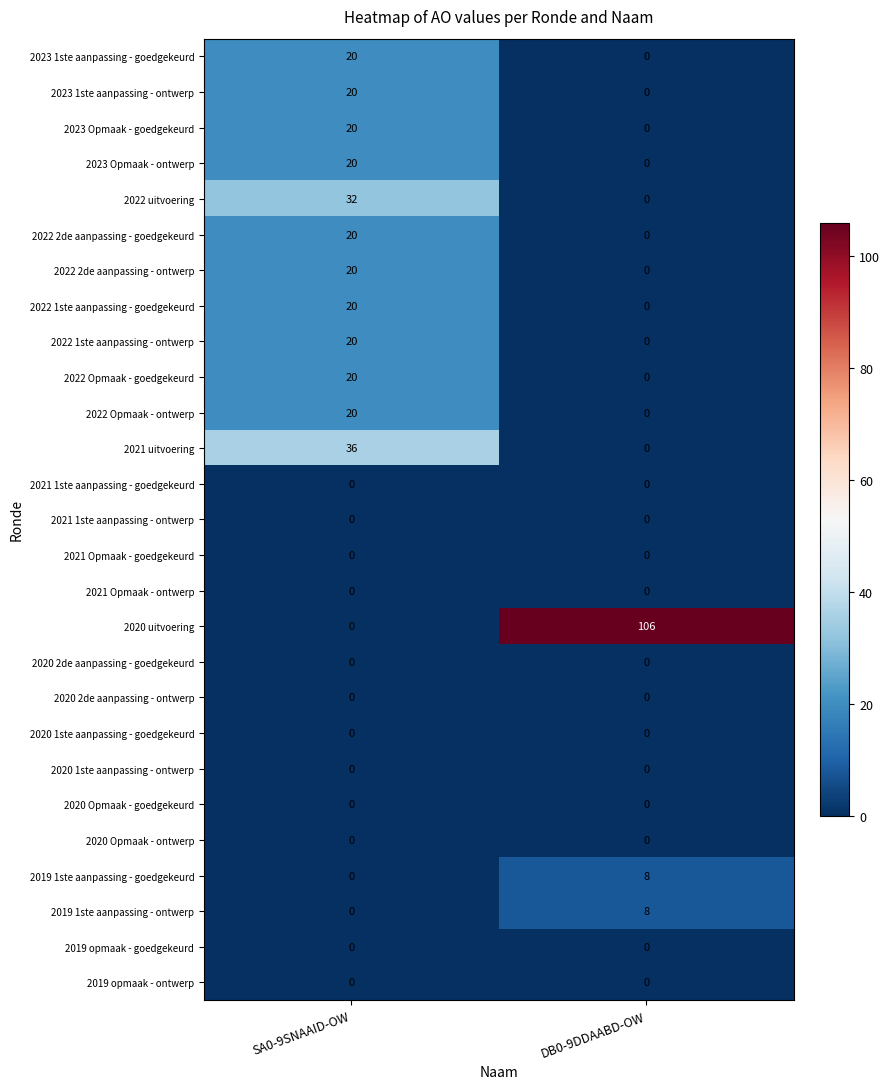

What is the maximum value for 2023 1ste aanpassing - ontwerp?

20